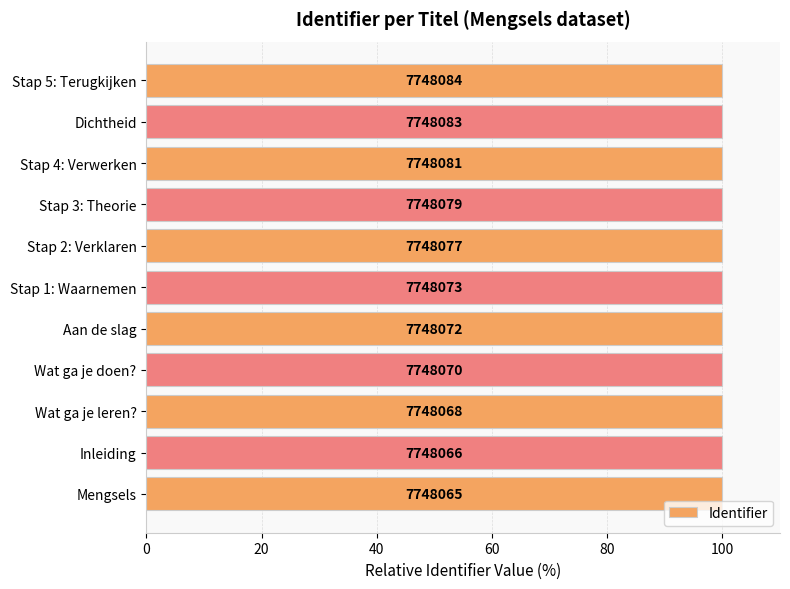

How many bars are there in total?

11